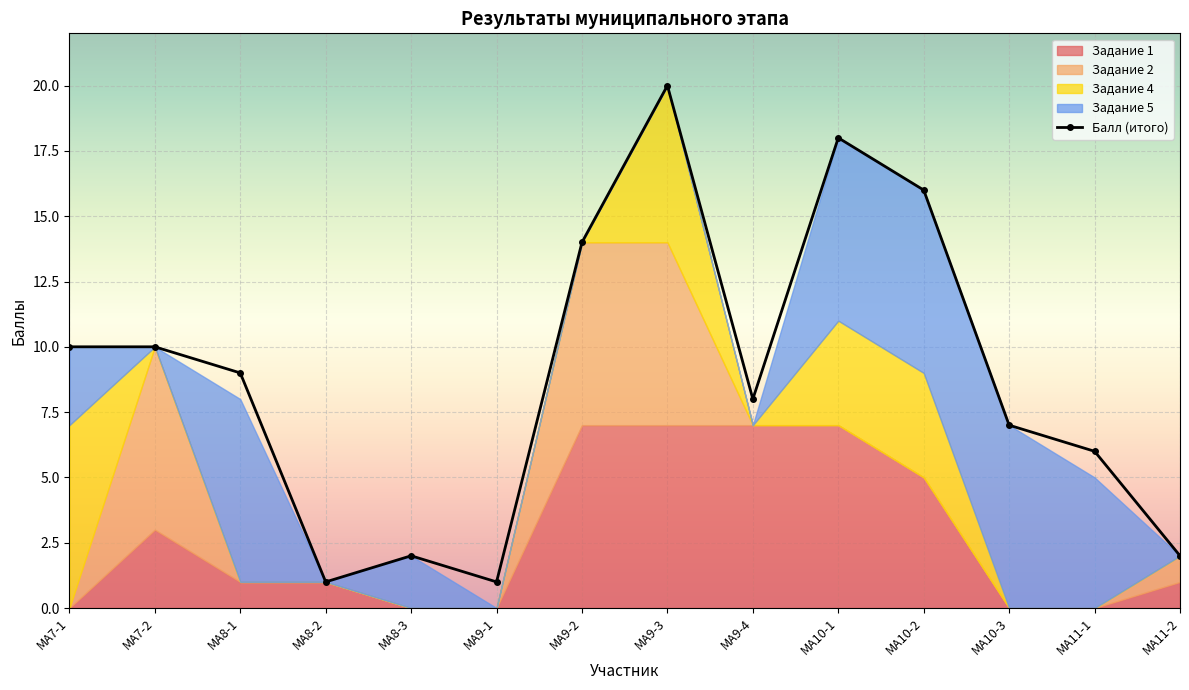

Reading right to left, what are all the values shown in this chart?

Балл: МА11-2=2	МА11-1=6	МА10-3=7	МА10-2=16	МА10-1=18	МА9-4=8	МА9-3=20	МА9-2=14	МА9-1=1	МА8-3=2	МА8-2=1	МА8-1=9	МА7-2=10	МА7-1=10
Задание 1: МА11-2=1	МА11-1=0	МА10-3=0	МА10-2=5	МА10-1=7	МА9-4=7	МА9-3=7	МА9-2=7	МА9-1=0	МА8-3=0	МА8-2=1	МА8-1=1	МА7-2=3	МА7-1=0
Задание 2: МА11-2=1	МА11-1=0	МА10-3=0	МА10-2=0	МА10-1=0	МА9-4=0	МА9-3=7	МА9-2=7	МА9-1=0	МА8-3=0	МА8-2=0	МА8-1=0	МА7-2=7	МА7-1=0
Задание 4: МА11-2=0	МА11-1=0	МА10-3=0	МА10-2=4	МА10-1=4	МА9-4=0	МА9-3=6	МА9-2=0	МА9-1=0	МА8-3=0	МА8-2=0	МА8-1=0	МА7-2=0	МА7-1=7
Задание 5: МА11-2=0	МА11-1=5	МА10-3=7	МА10-2=7	МА10-1=7	МА9-4=0	МА9-3=0	МА9-2=0	МА9-1=0	МА8-3=2	МА8-2=0	МА8-1=7	МА7-2=0	МА7-1=3